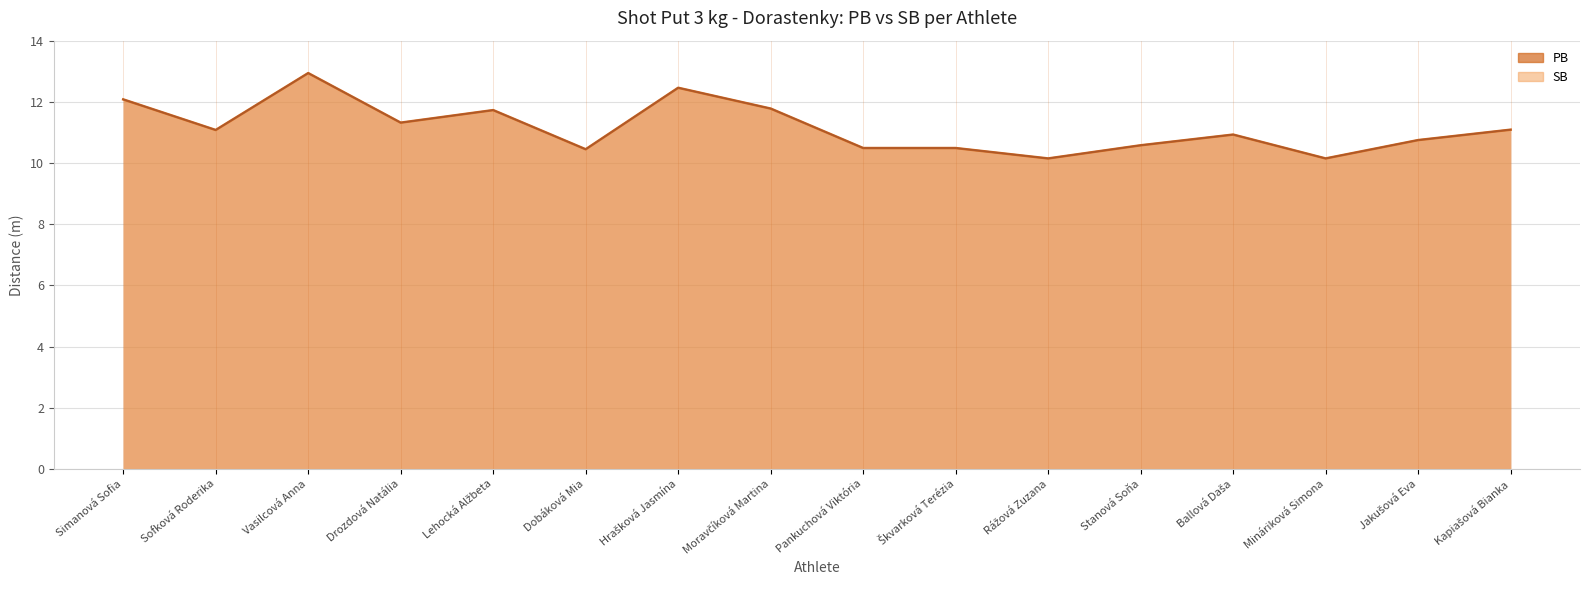

True or false: PB and SB cross at least once.

False